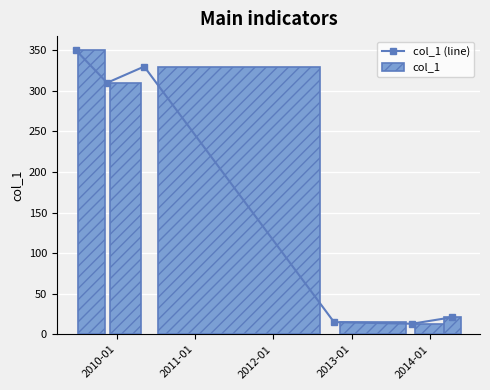

How many data points are less than 310?

3